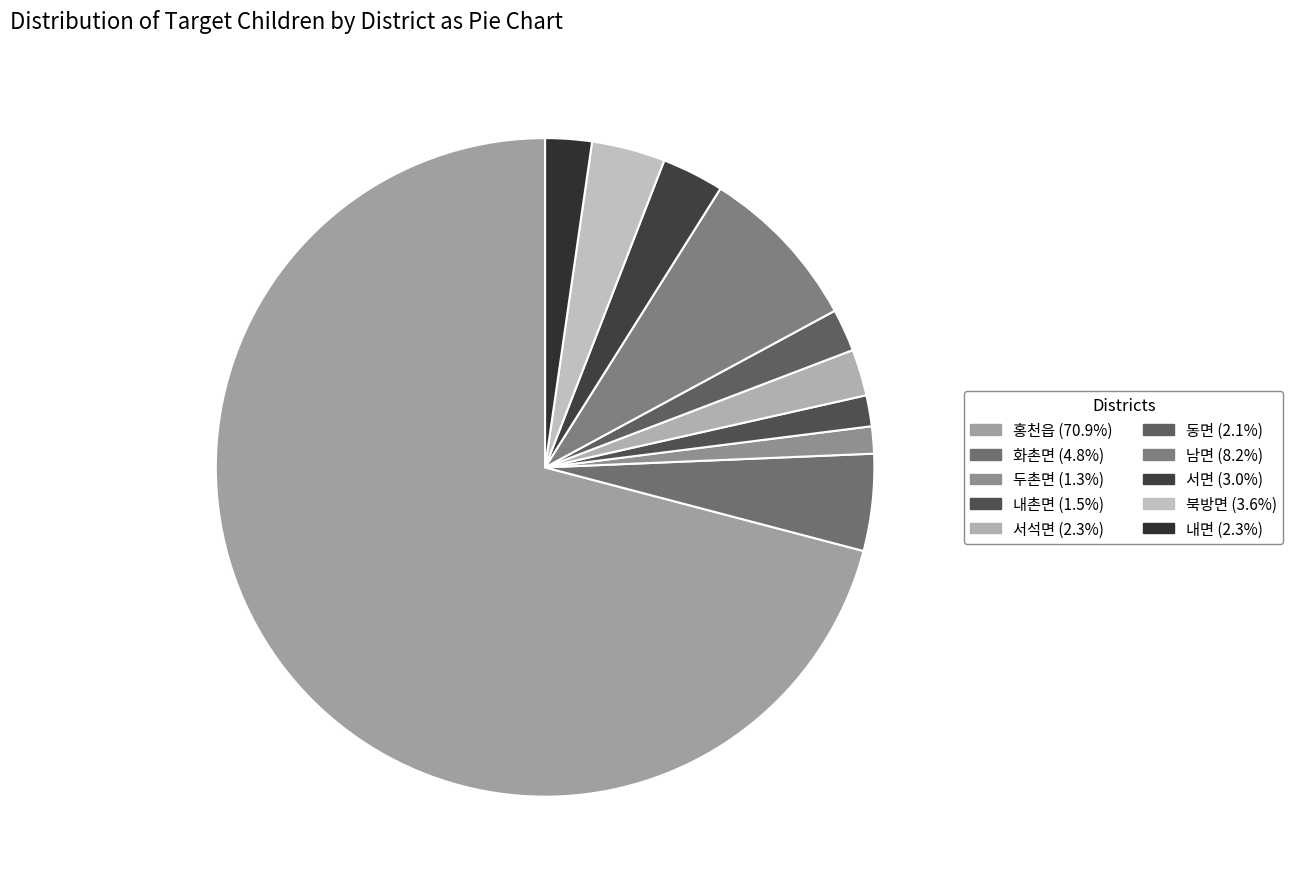

To the nearest percent, what is the difference between the 북방면 and 서면 slice percentages?

1%